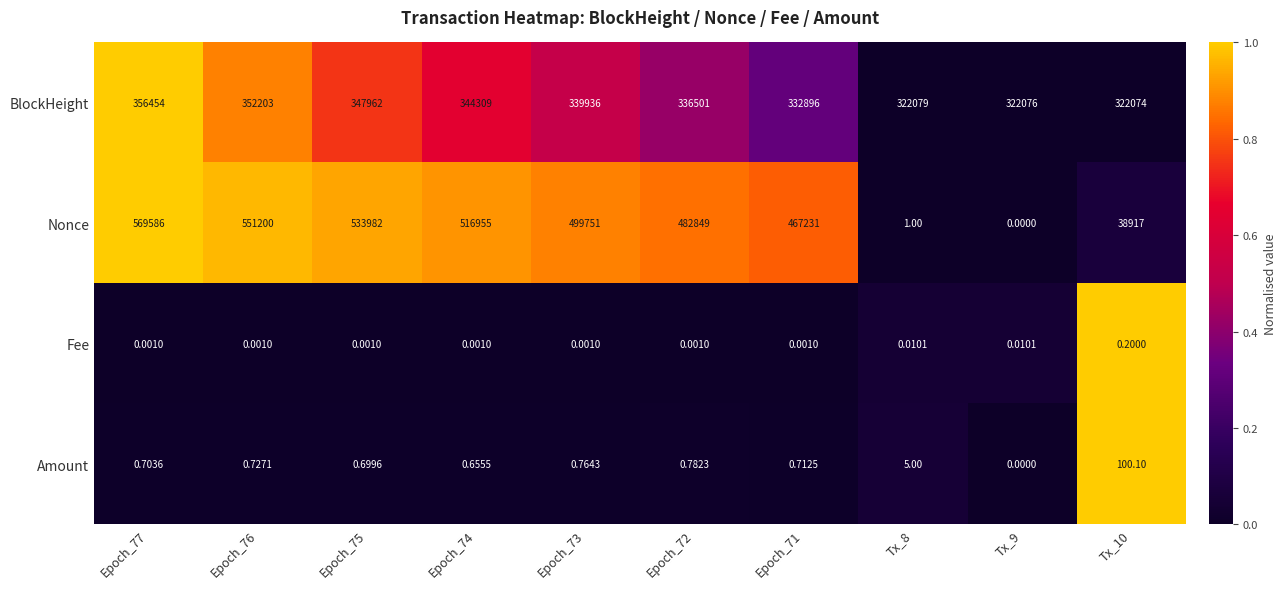

How many values in the Nonce series are below 499751?

5